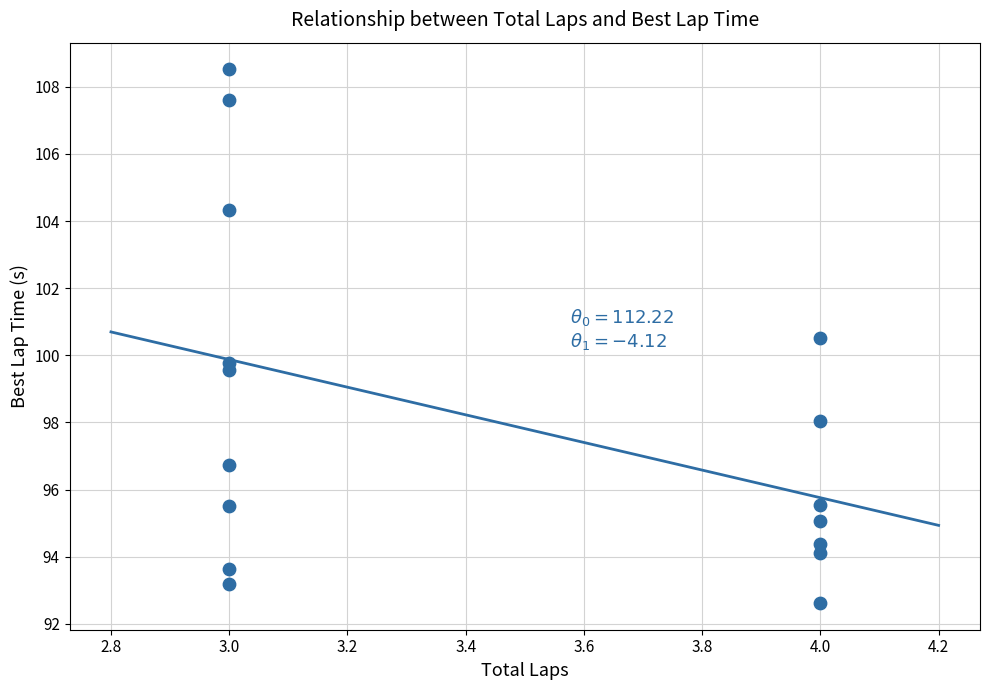

What Y value in the scatter plot is closest to 100?

99.8